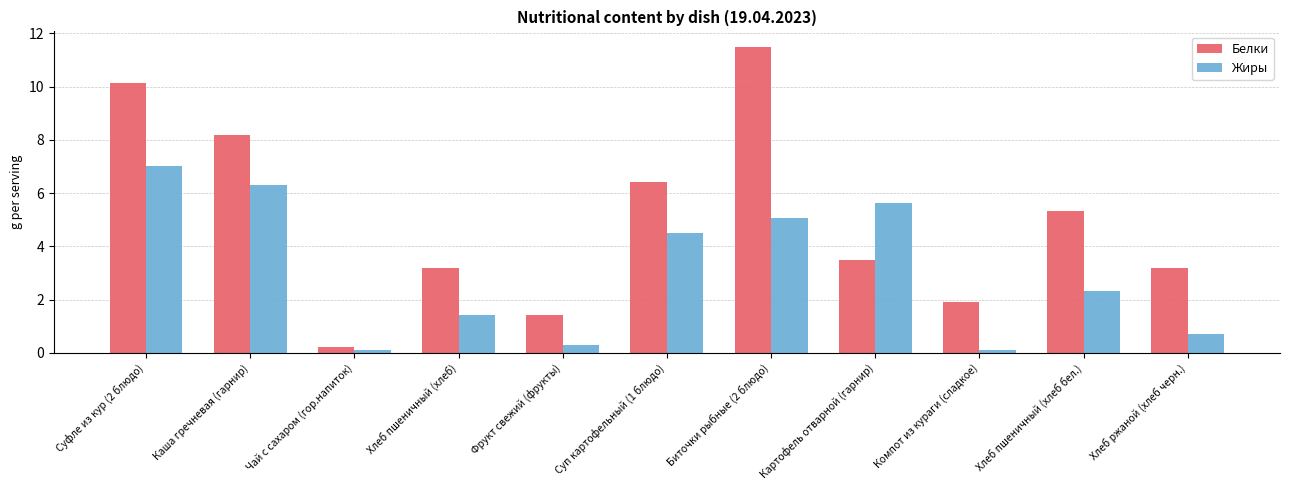

Read the Жиры value at Каша гречневая (гарнир).

6.3